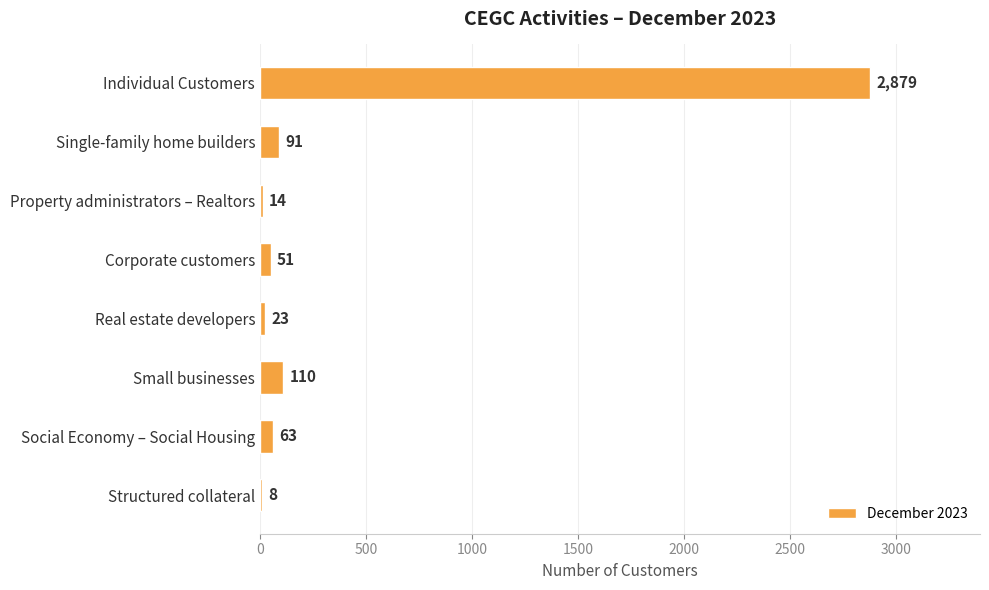

What is the sum of the values at Corporate customers and Real estate developers?

74